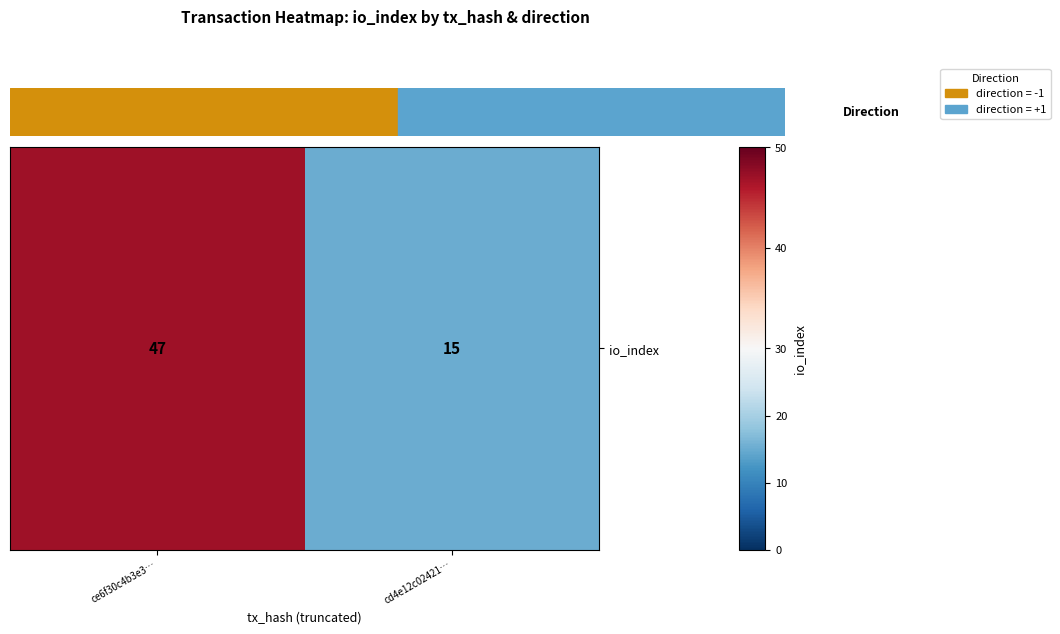

The value at cd4e12c02421… is 10. True or false?

False